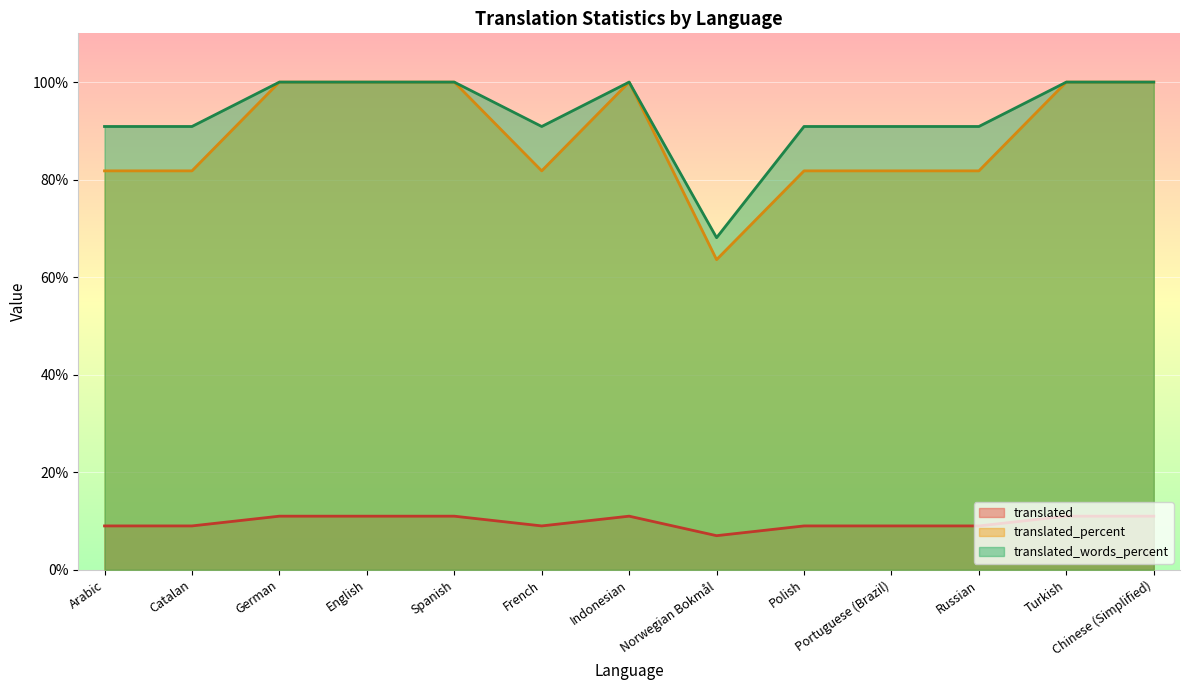

What is the difference between the translated_words_percent values at Russian and English?

9.1